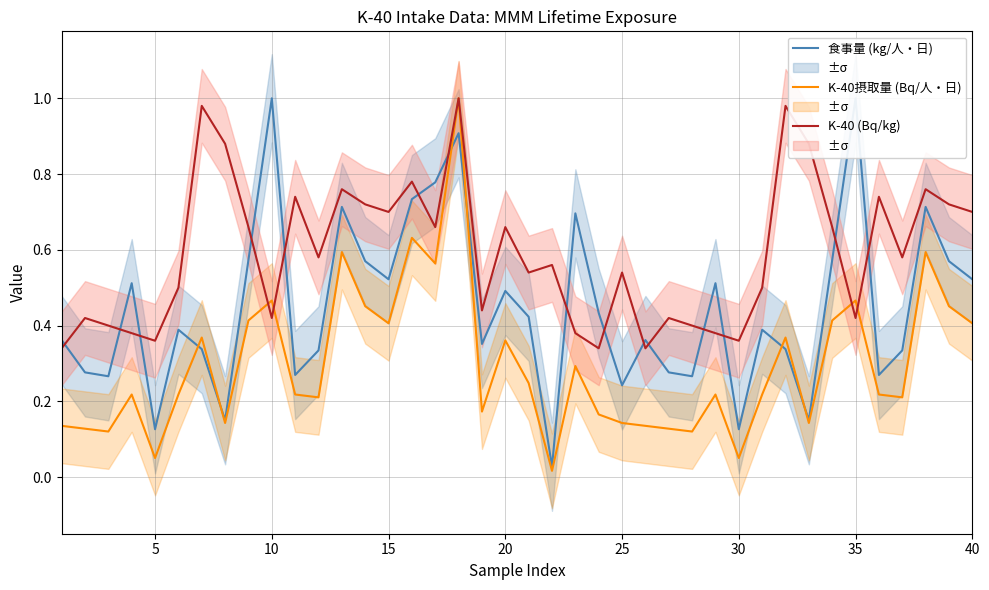

Which series ends up on top after the final intersection of K-40 (Bq/kg) and 食事量 (kg/人・日)?

K-40 (Bq/kg)